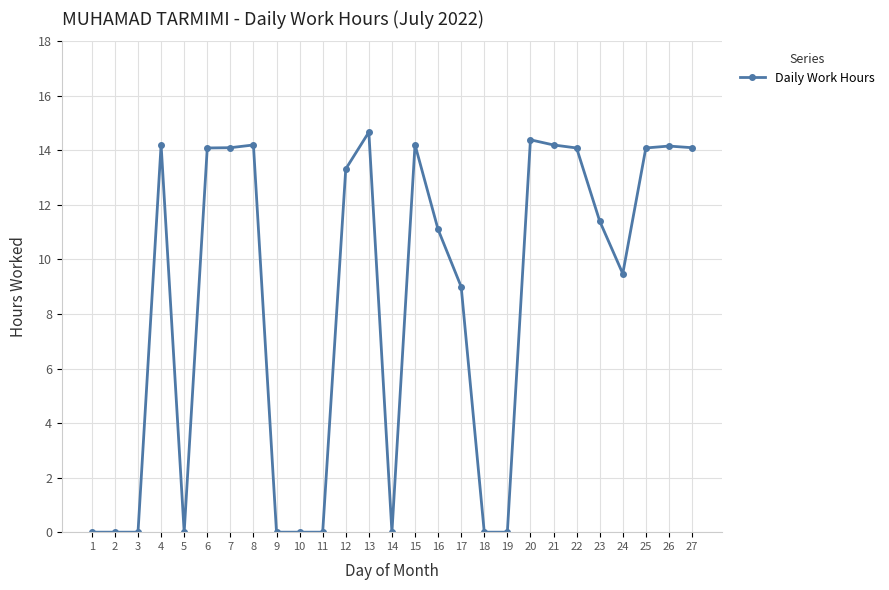

What is the greatest value displayed?

14.7